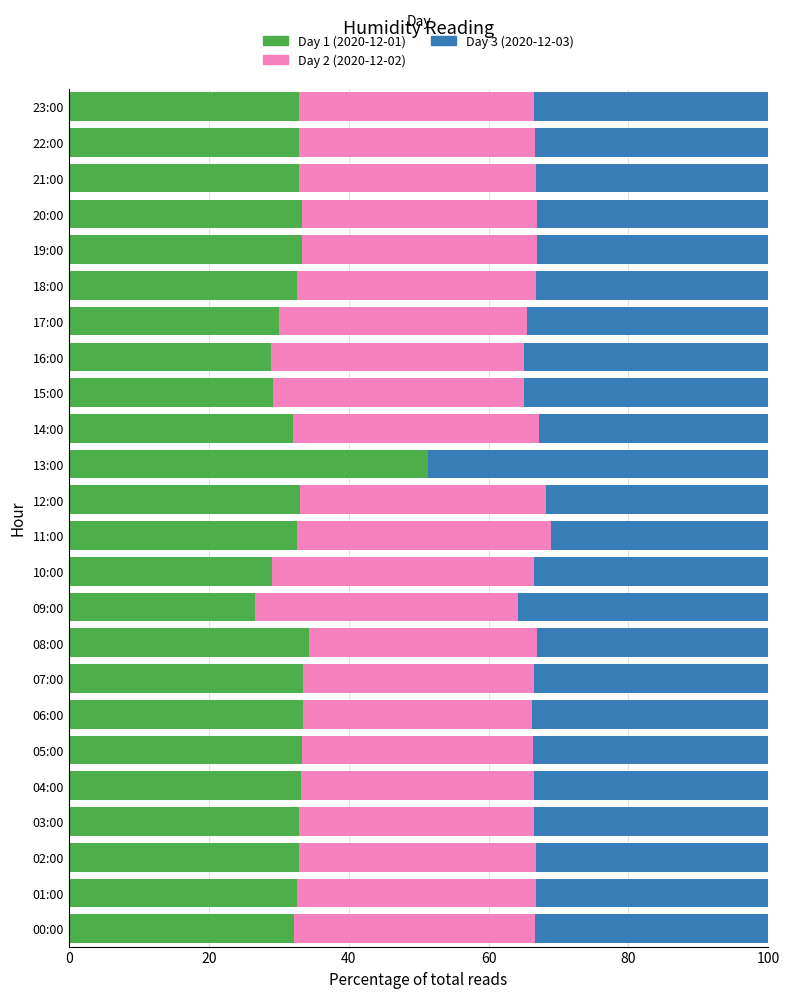

What is the maximum value for Day 1 (2020-12-01)?

51.3